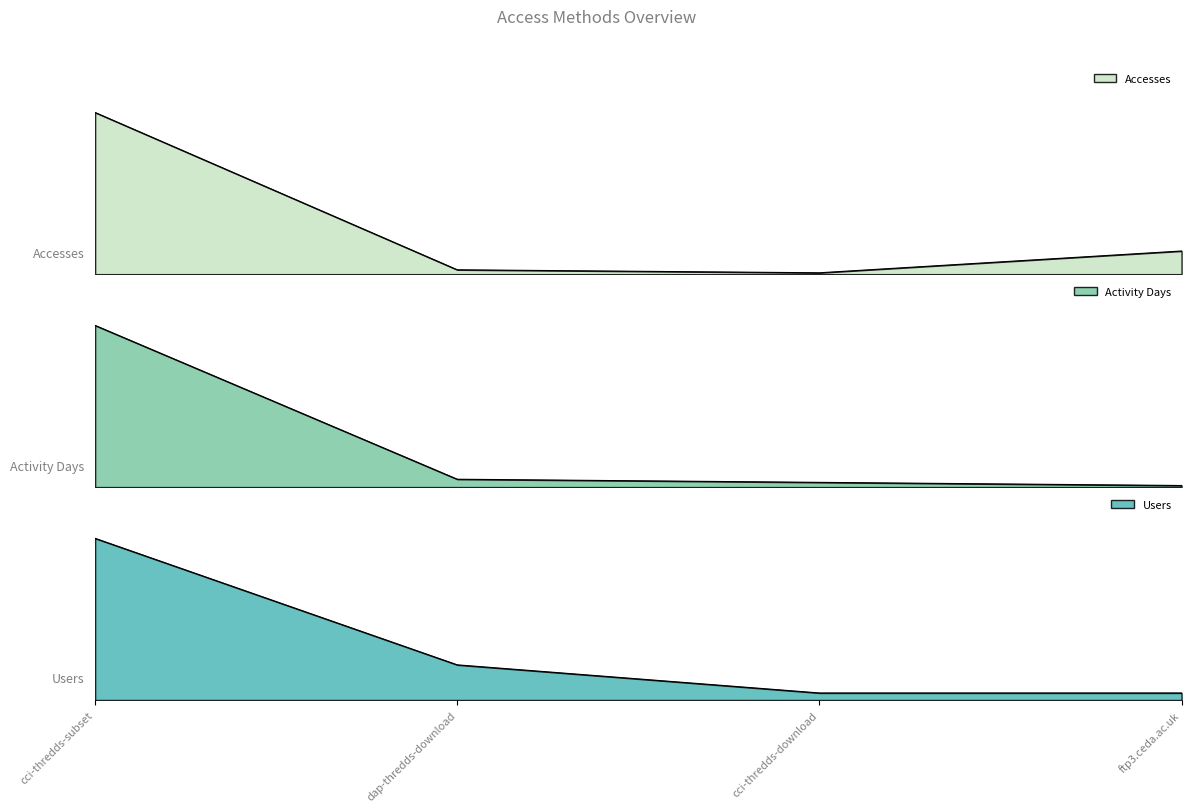

Is it true that Activity Days equals 0.0 at ftp3.ceda.ac.uk?

True